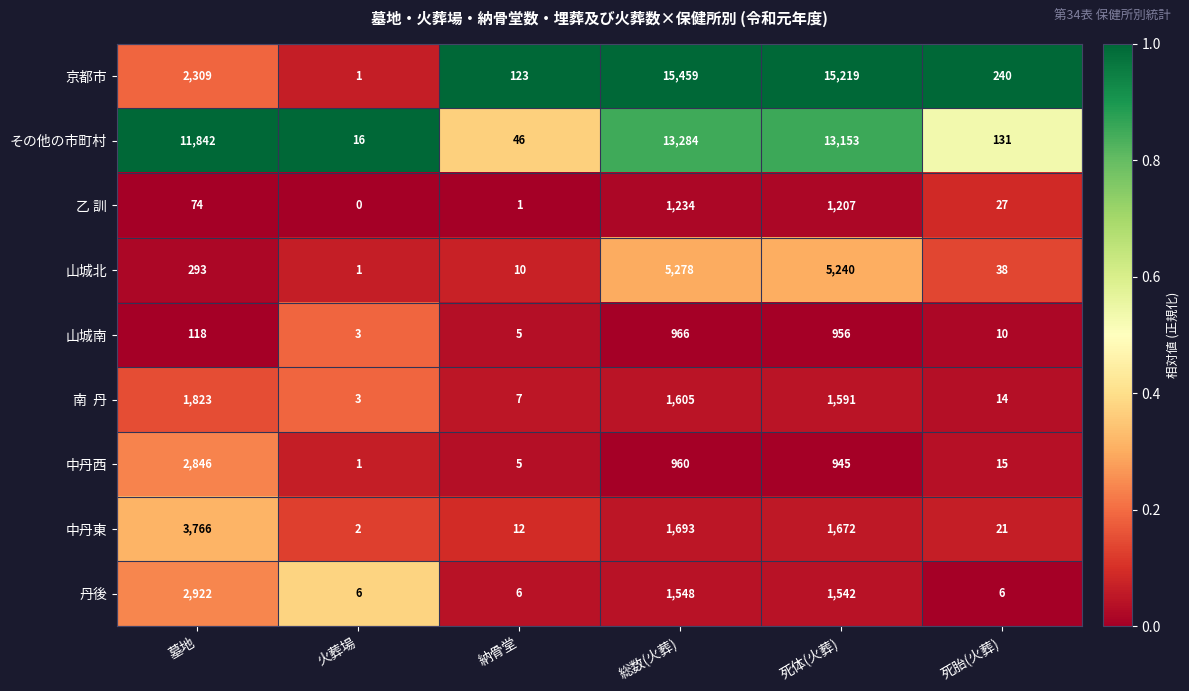

What is the sum of all 山城北 values?

10860